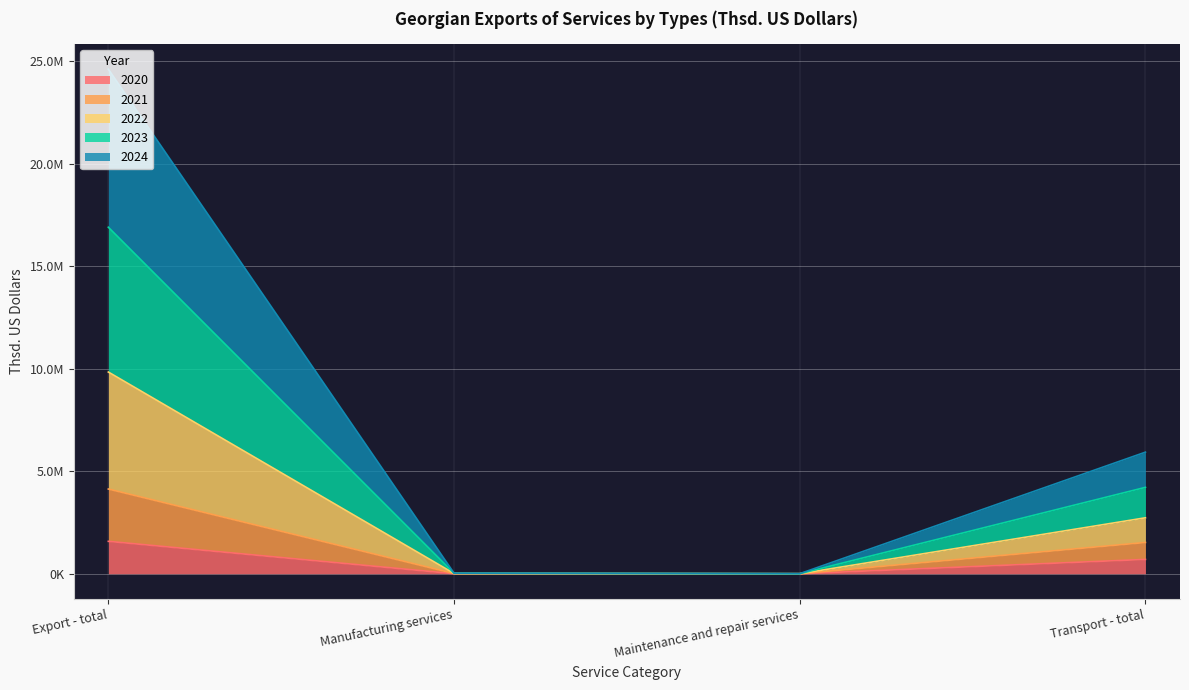

Reading left to right, extract all data points from this chart.

2024: Export - total=24605498.4	Manufacturing services=29537.8	Maintenance and repair services=5232.2	Transport - total=5930506.7
2023: Export - total=16899213.4	Manufacturing services=22506.7	Maintenance and repair services=3129.7	Transport - total=4213817.6
2022: Export - total=9837405.0	Manufacturing services=15025.6	Maintenance and repair services=1515.4	Transport - total=2729464.2
2021: Export - total=4132293.1	Manufacturing services=10540.5	Maintenance and repair services=462.2	Transport - total=1525953.9
2020: Export - total=1581909.0	Manufacturing services=2763.5	Maintenance and repair services=0.0	Transport - total=699814.3